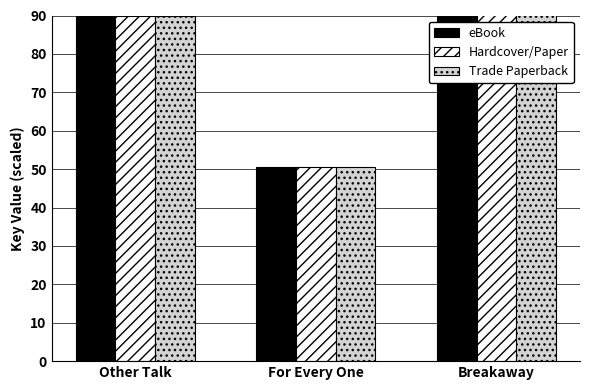

What is the sum of the Trade Paperback values at For Every One and Breakaway?

307.4